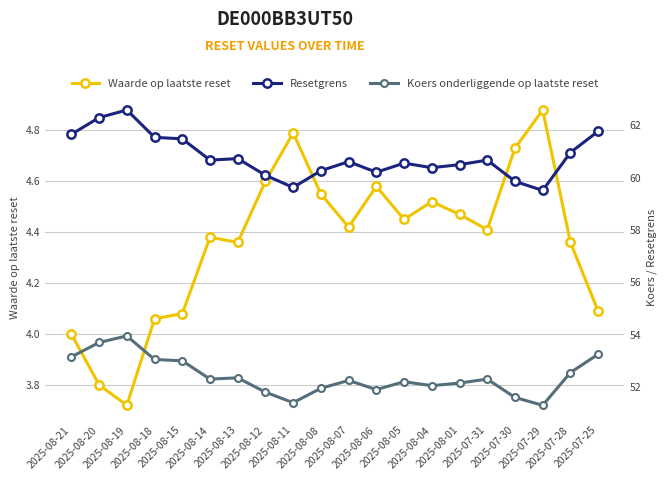

True or false: Waarde op laatste reset has more than 0 interior local peaks.

True